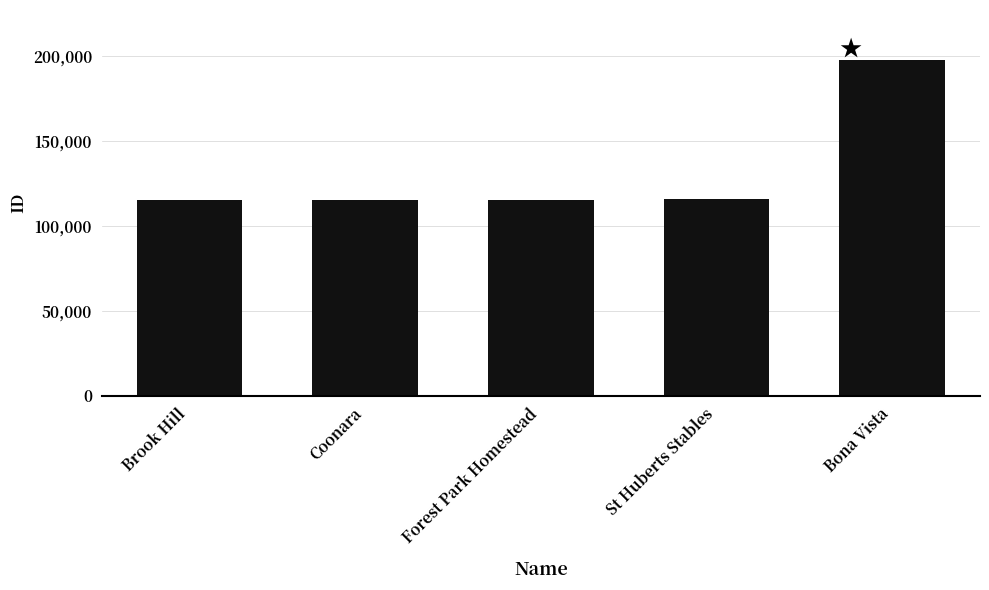

The chart shows a value of 115809 at St Huberts Stables. True or false?

True